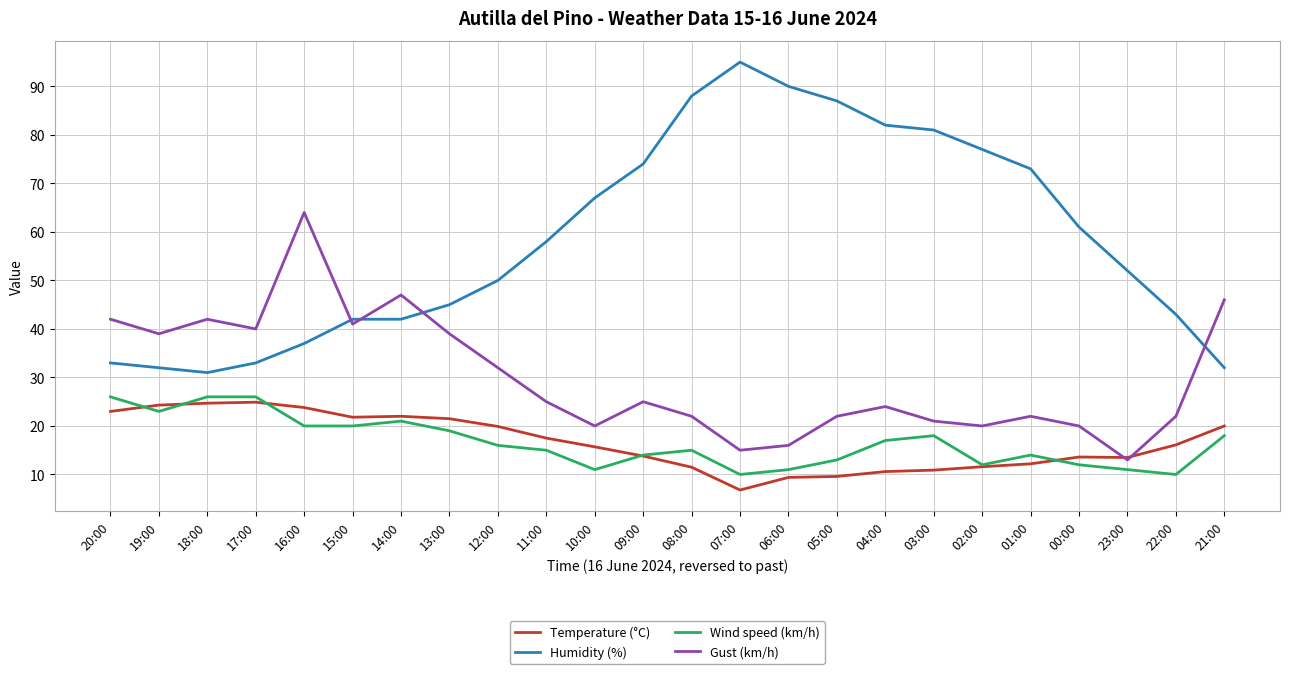

True or false: Temperature (°C) and Humidity (%) intersect in this chart.

False